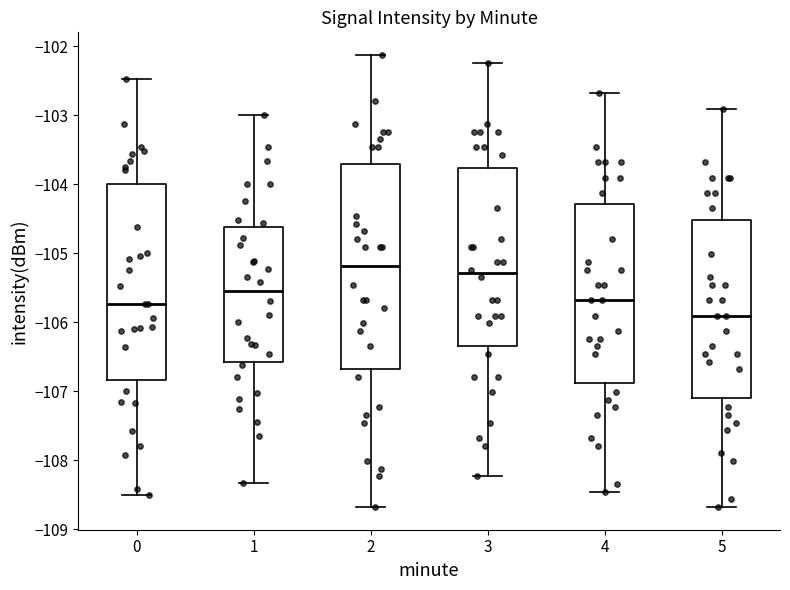

Reading left to right, transcribe this box plot: for each box, give where its median line is, the range the box spans, and where its two whiskers end, as read against the y-axis. The values are not printed on the chart, so give them approximately, as read against the axis.

0: median -105.7, box -106.8 to -104.0, whiskers -108.5 to -102.5
1: median -105.6, box -106.6 to -104.6, whiskers -108.3 to -103.0
2: median -105.2, box -106.7 to -103.7, whiskers -108.7 to -102.1
3: median -105.3, box -106.3 to -103.8, whiskers -108.2 to -102.2
4: median -105.7, box -106.9 to -104.3, whiskers -108.5 to -102.7
5: median -105.9, box -107.1 to -104.5, whiskers -108.7 to -102.9